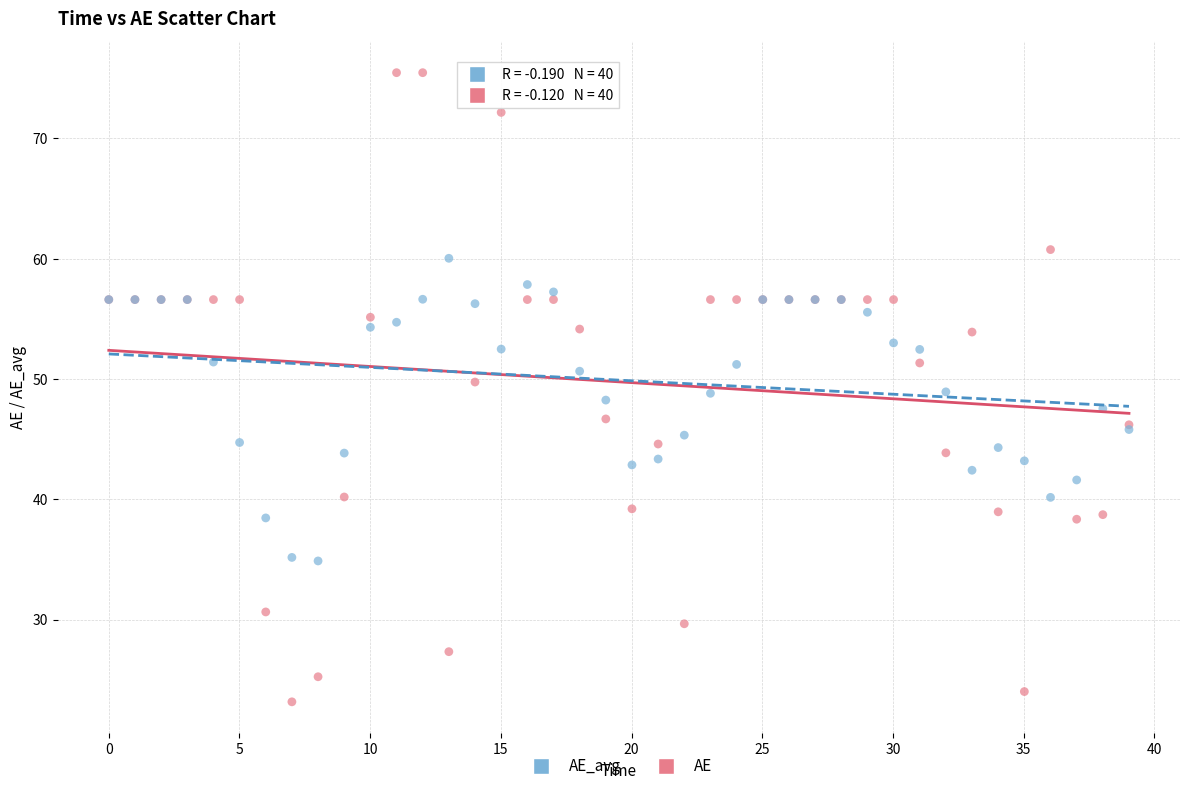

Which series has the largest Y range (max minus min)?

AE